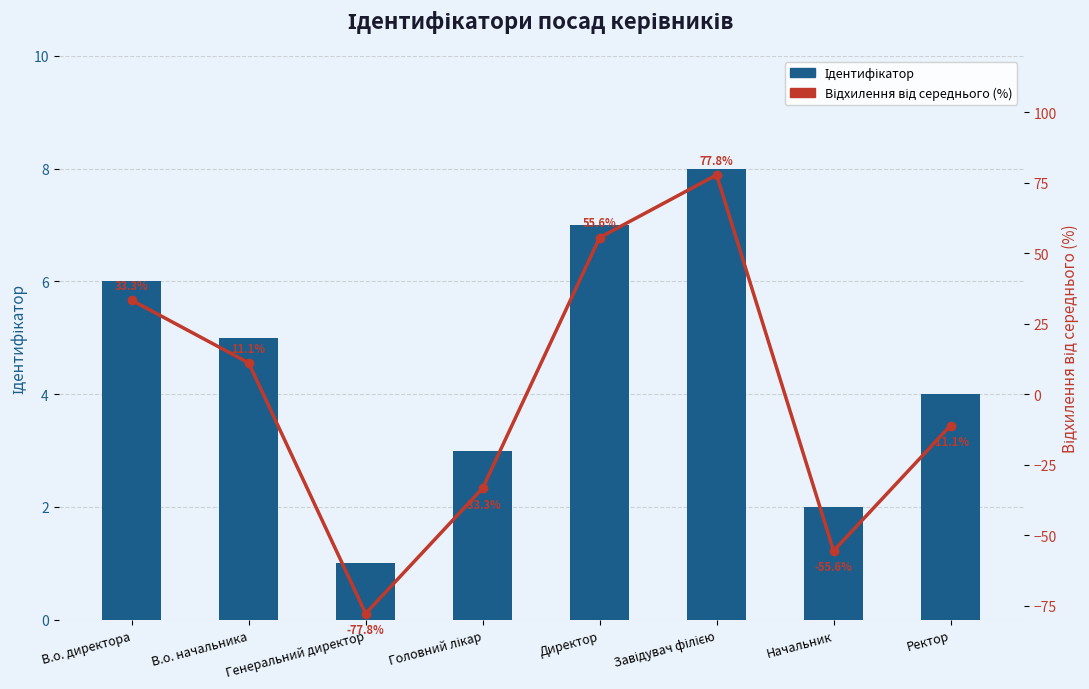

What is the value of the Ідентифікатор bar at the 7th from the left?

2.0